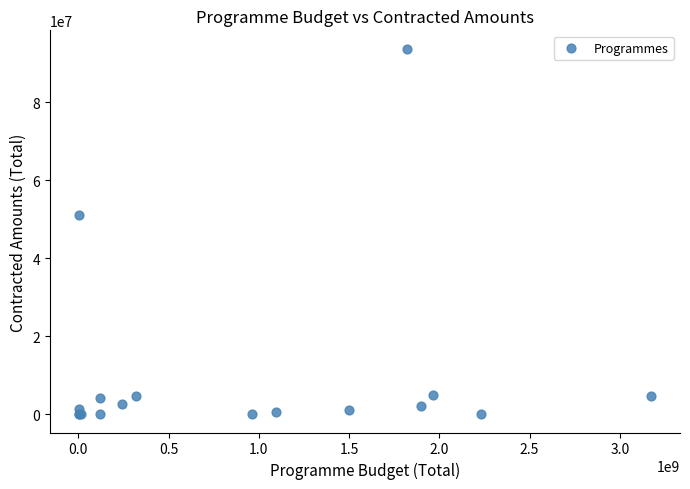

What Y value in the scatter plot is closest to 46860795?

51124094.4